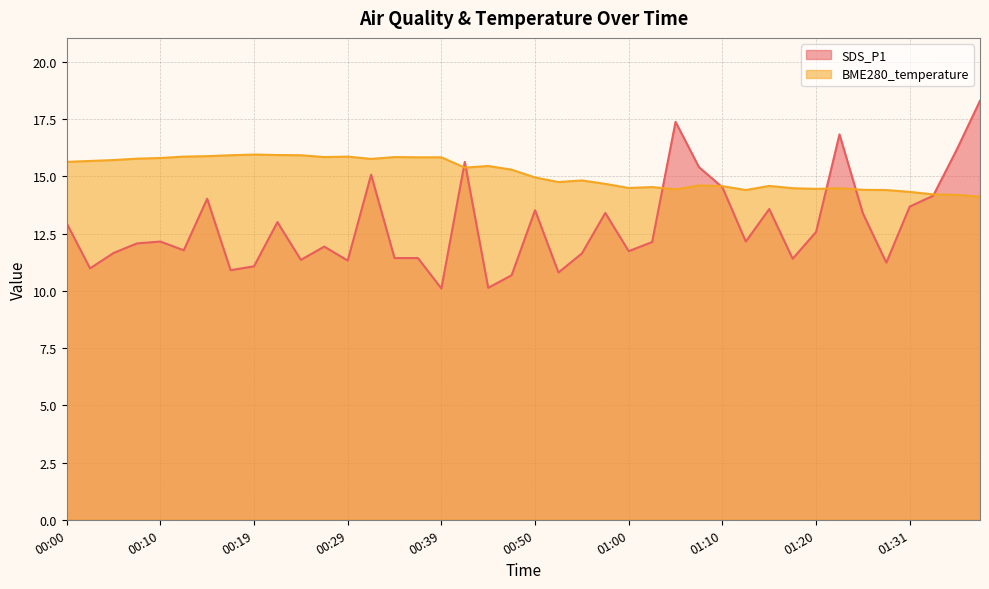

At which category is the sum across all series the highest?

01:39